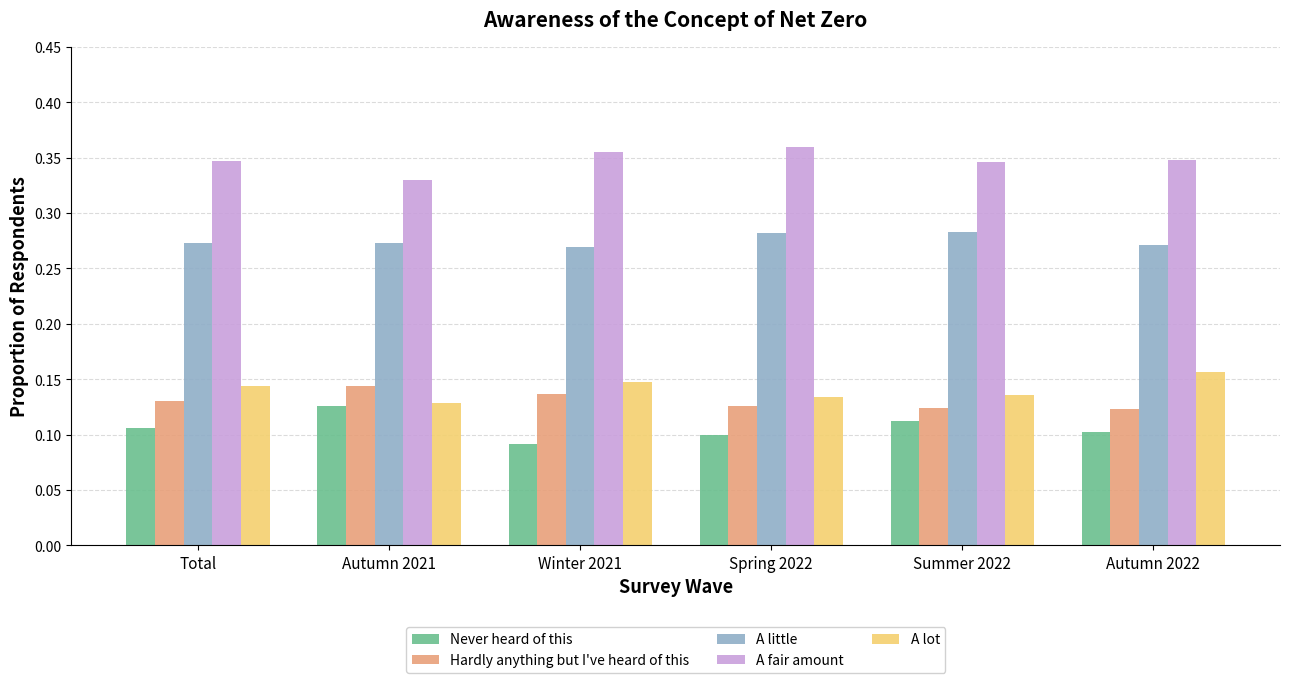

Is it true that A little equals 0.4 at Spring 2022?

False